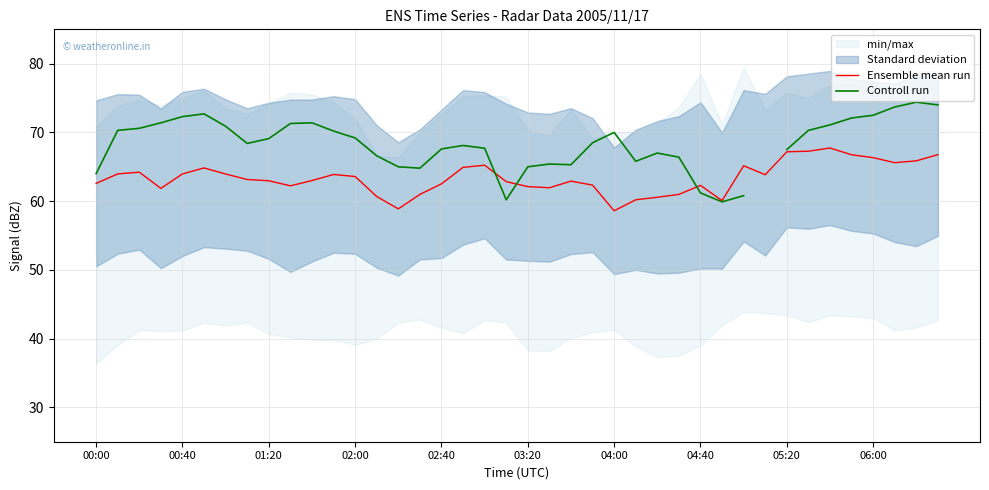

Is it true that Ensemble mean run equals 58.6 at 04:00?

True